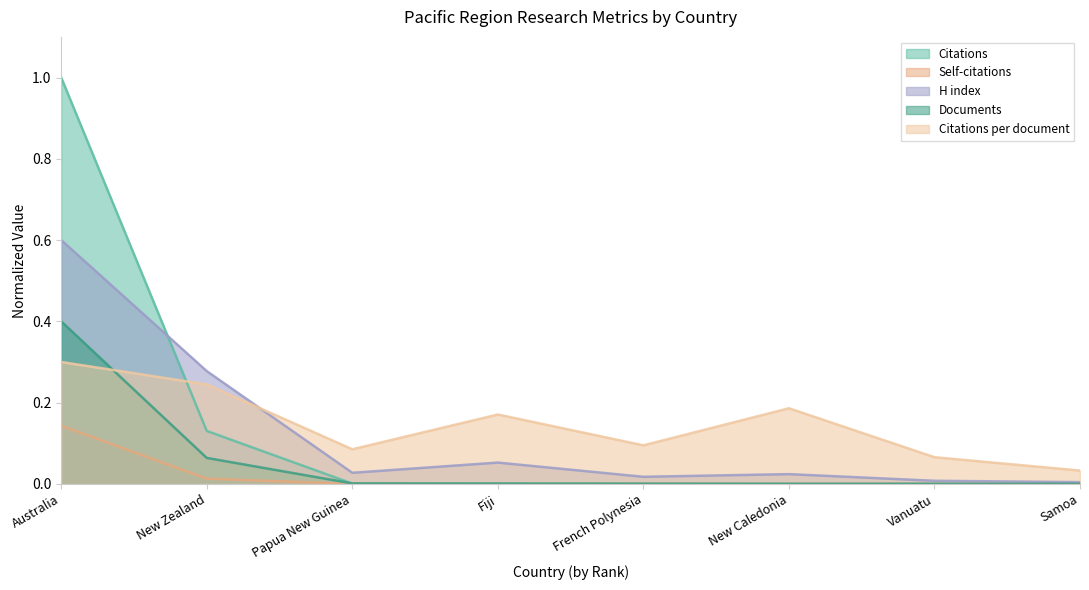

What is the maximum value for Documents?

0.4